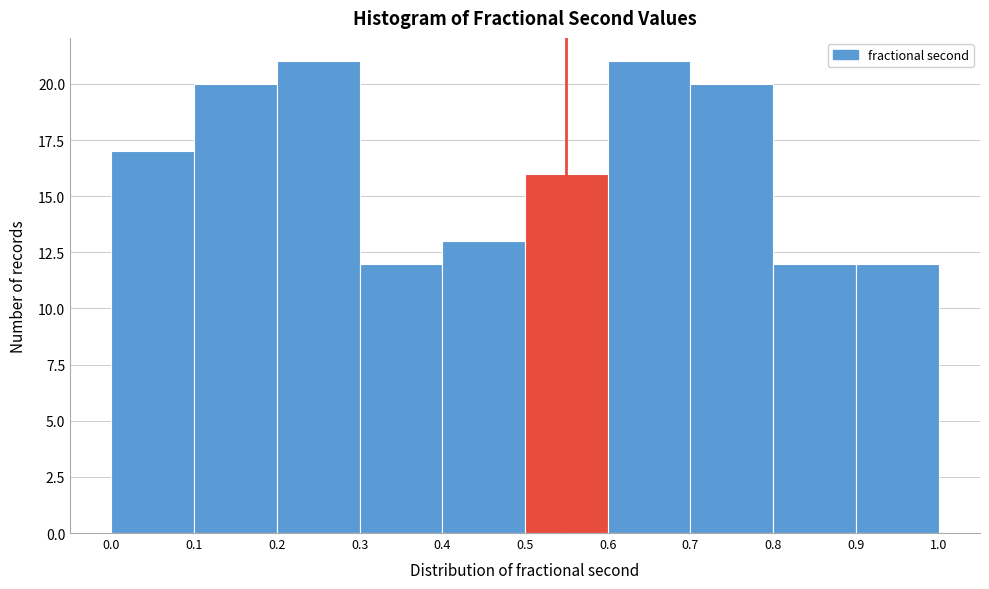

Reading left to right, transcribe this chart: for each bar, give the range it covers on the x-axis and its height. The values are not printed on the chart, so give them approximately, as read against the axis.

0.0 to 0.1: 17
0.1 to 0.2: 20
0.2 to 0.3: 21
0.3 to 0.4: 12
0.4 to 0.5: 13
0.5 to 0.6: 16
0.6 to 0.7: 21
0.7 to 0.8: 20
0.8 to 0.9: 12
0.9 to 1.0: 12